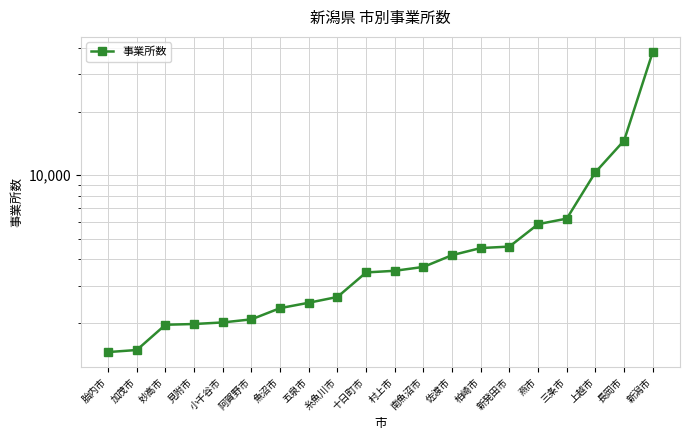

What is the label of the 1st point from the right?

新潟市